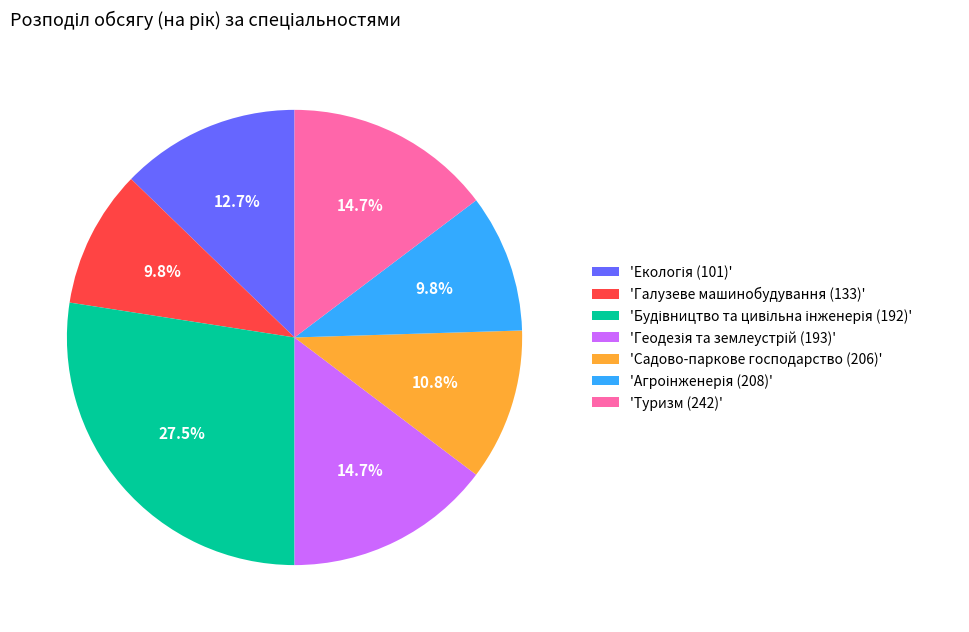

Count the number of slices in the pie.

7